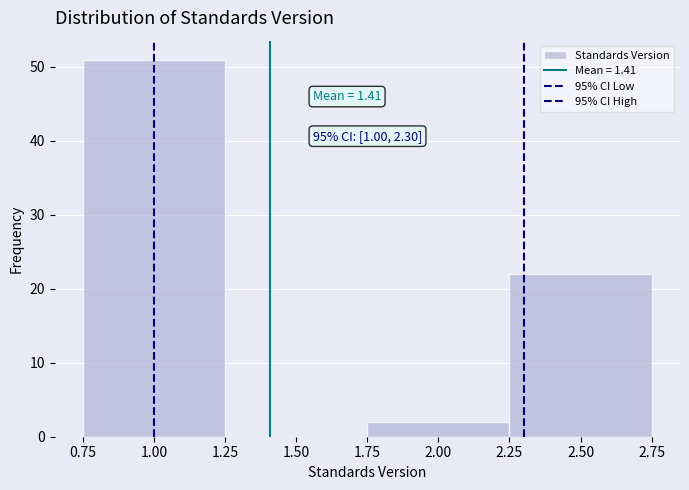

Which range on the x-axis has the tallest bar?

0.75 to 1.25